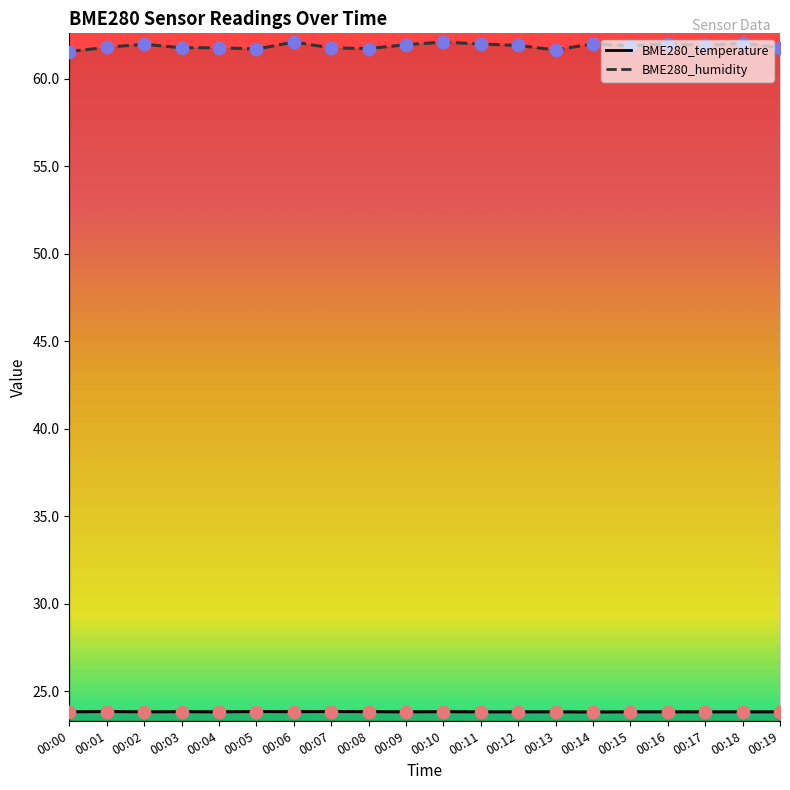

At which category is the sum across all series the highest?

00:06